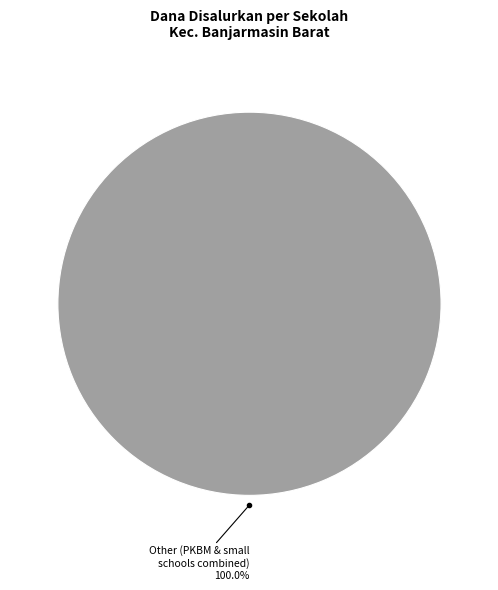

Is there a majority slice in this chart?

Yes